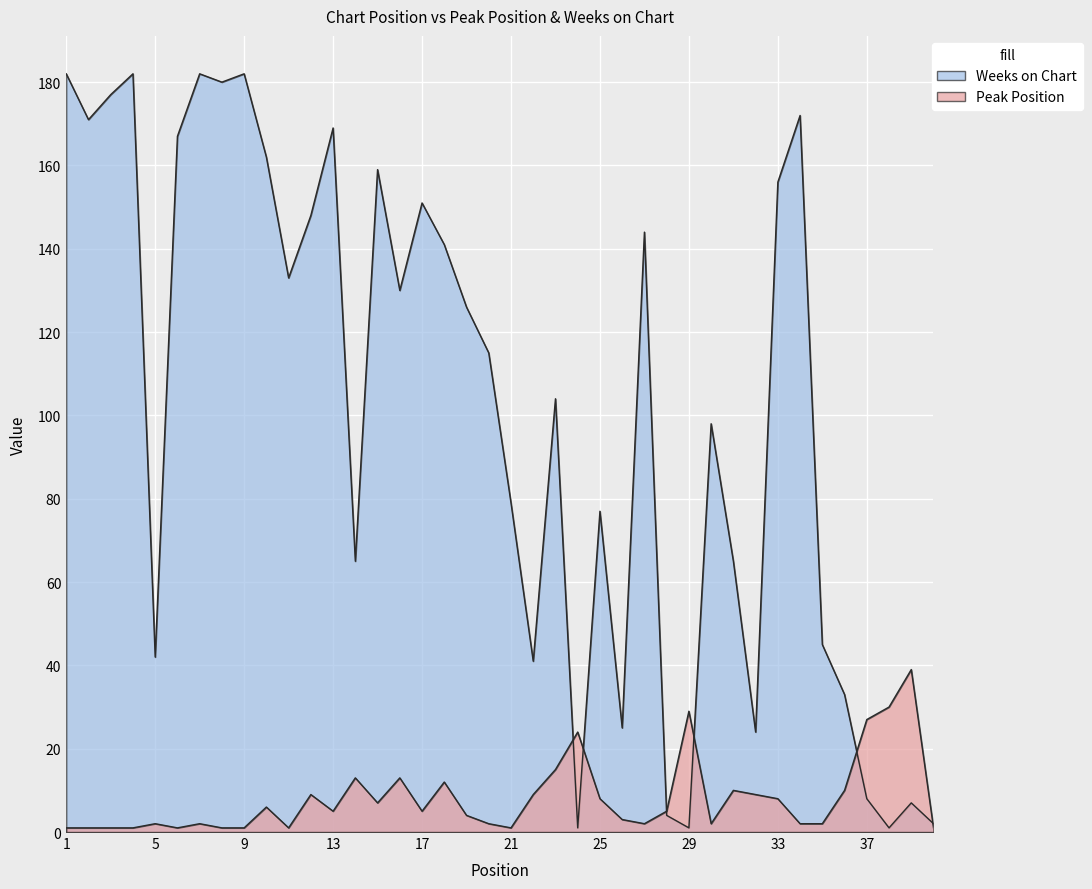

True or false: Weeks on Chart and Peak Position cross at least once.

True